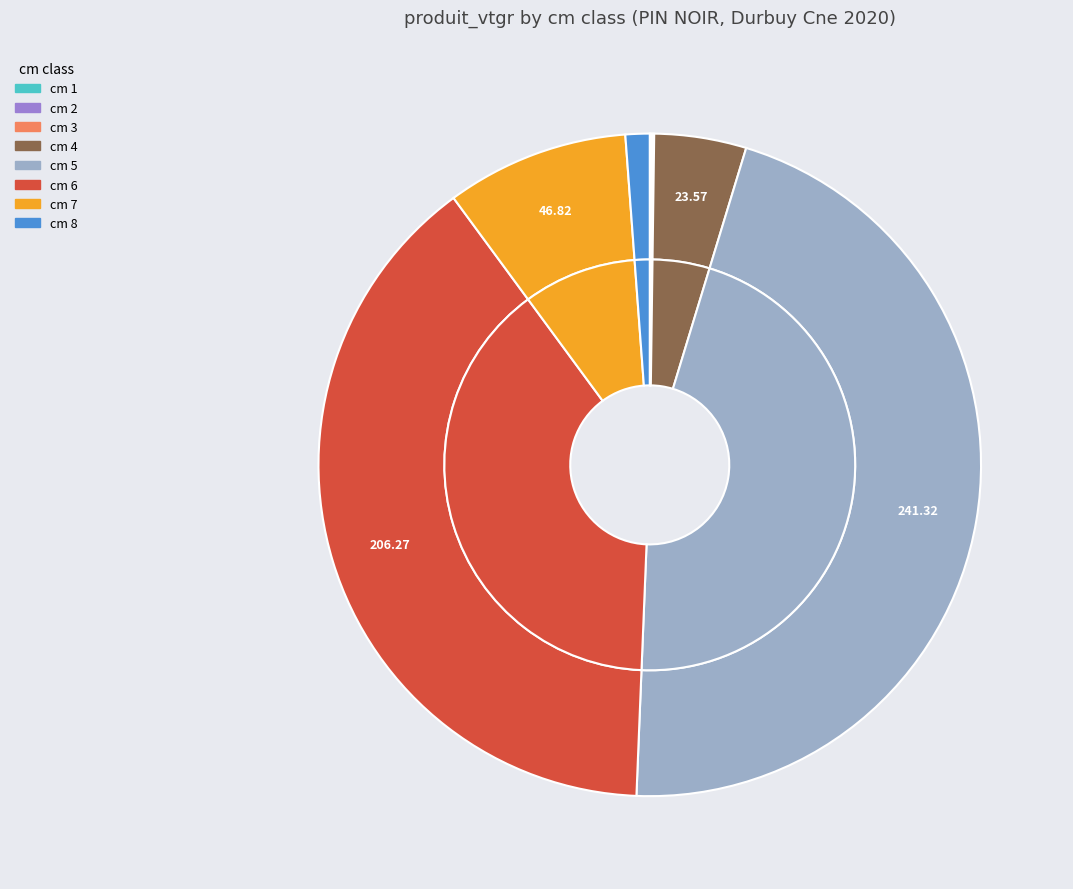

Is it true that 2 is 8% of the pie?

False